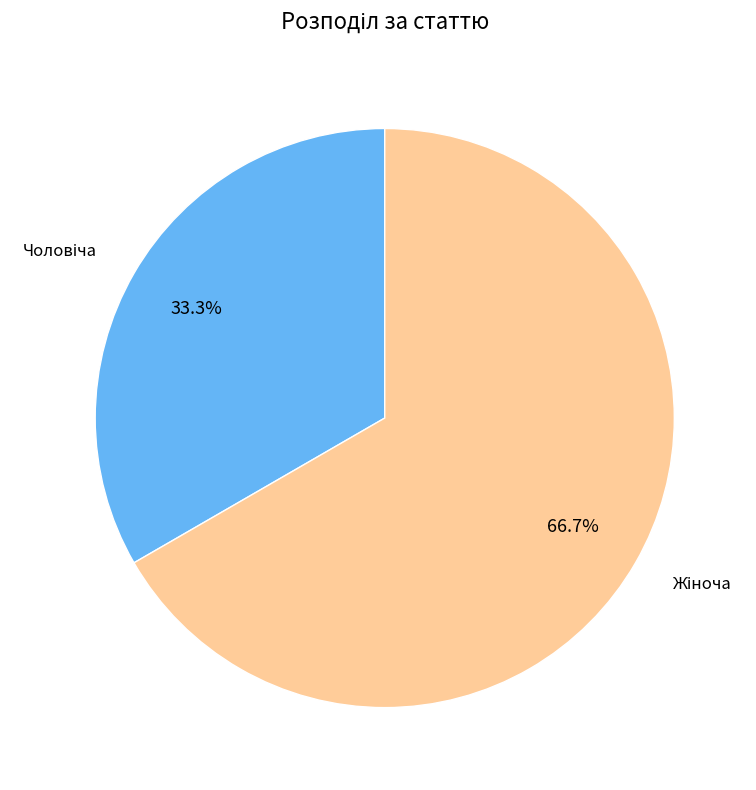

Does any single category account for the majority?

Yes